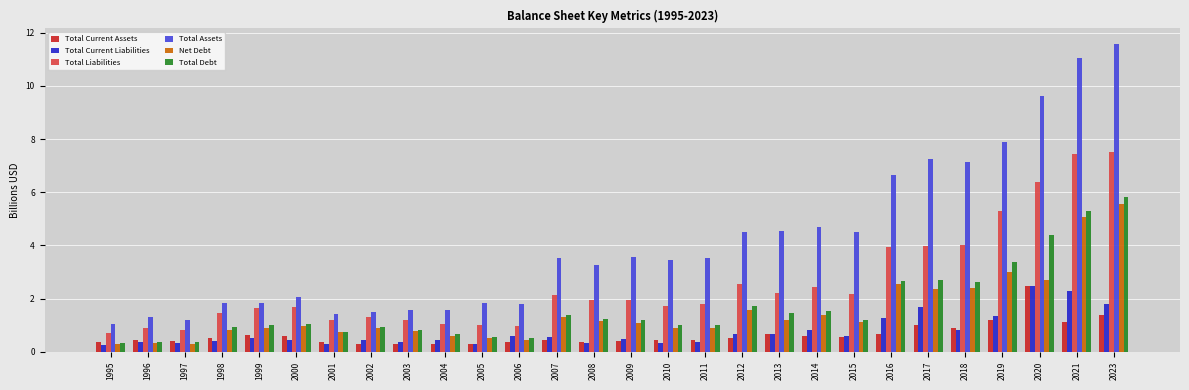

The value of Total Current Liabilities at 1998 is 0.4. True or false?

True